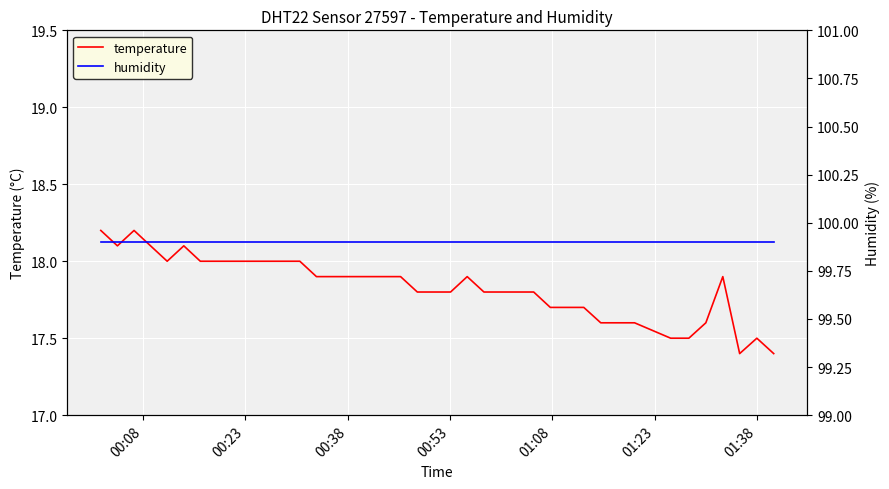

What is the lowest value of the temperature series?

17.4